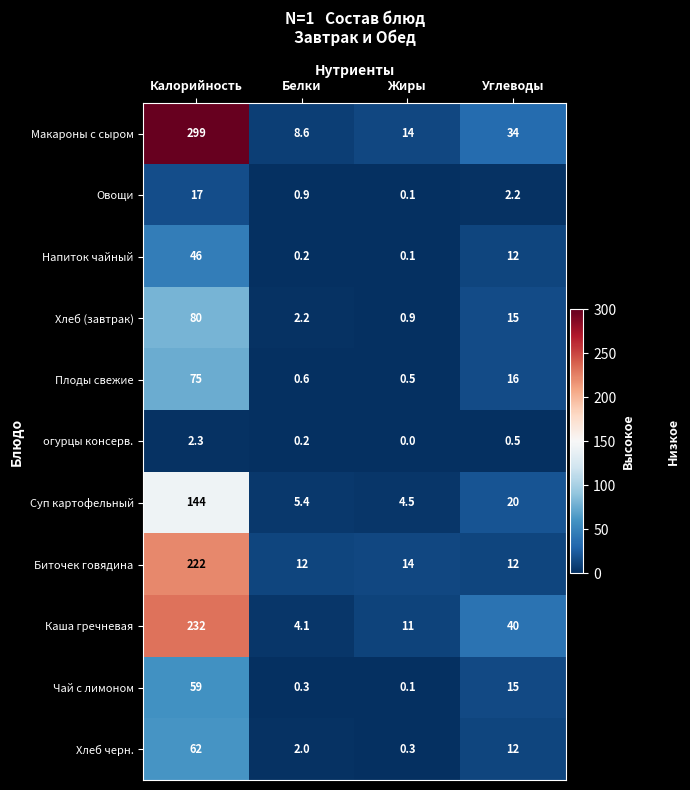

Which category has the lowest value across all series?

Жиры